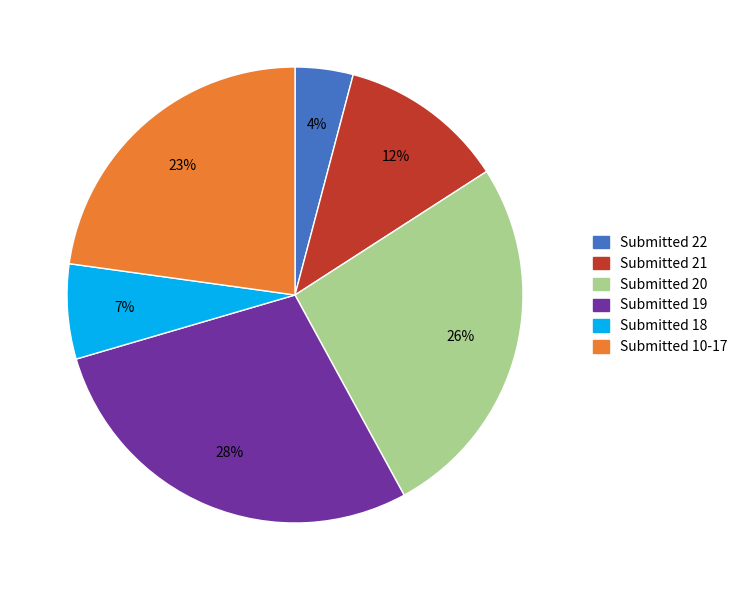

Do Submitted 10-17 and Submitted 19 together represent more than half of the pie?

Yes